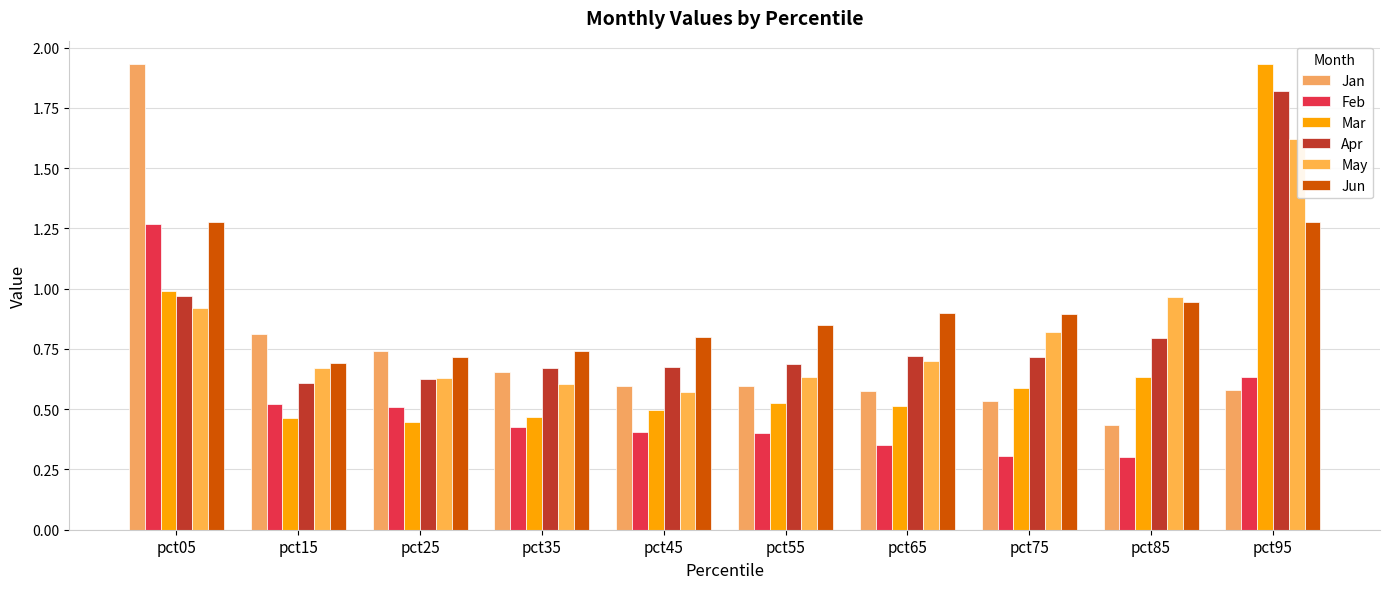

How many distinct data groups are displayed?

6